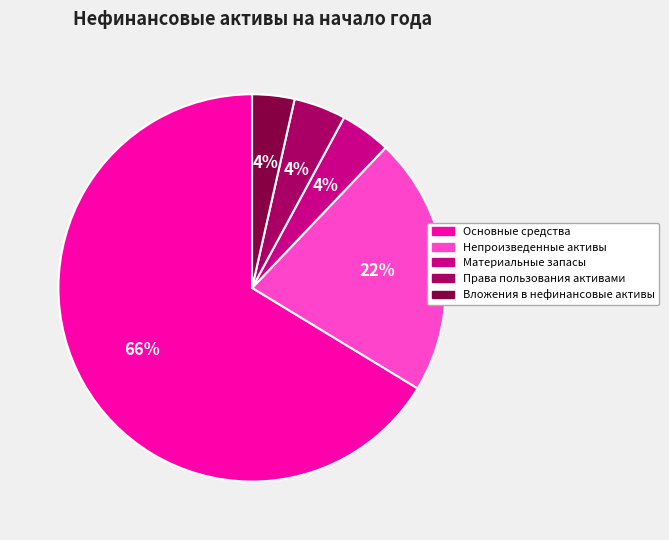

What is the largest slice in the pie chart?

Основные средства